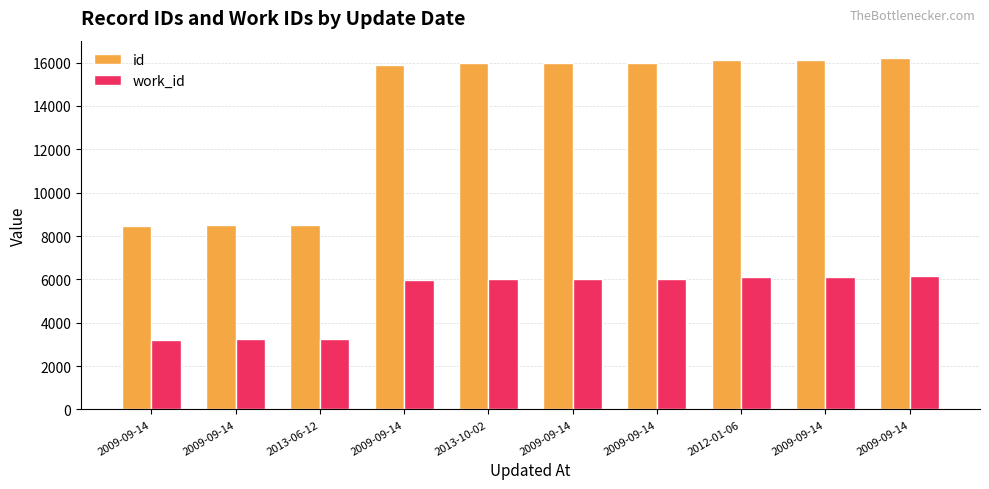

What is the label of the 9th bar from the right?

2009-09-14